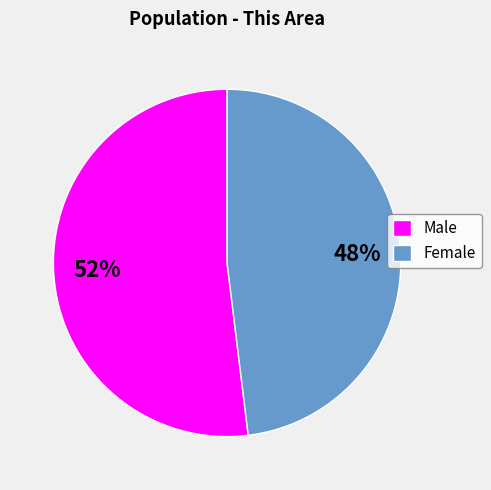

What percentage is the Female slice, to the nearest percent?

48%